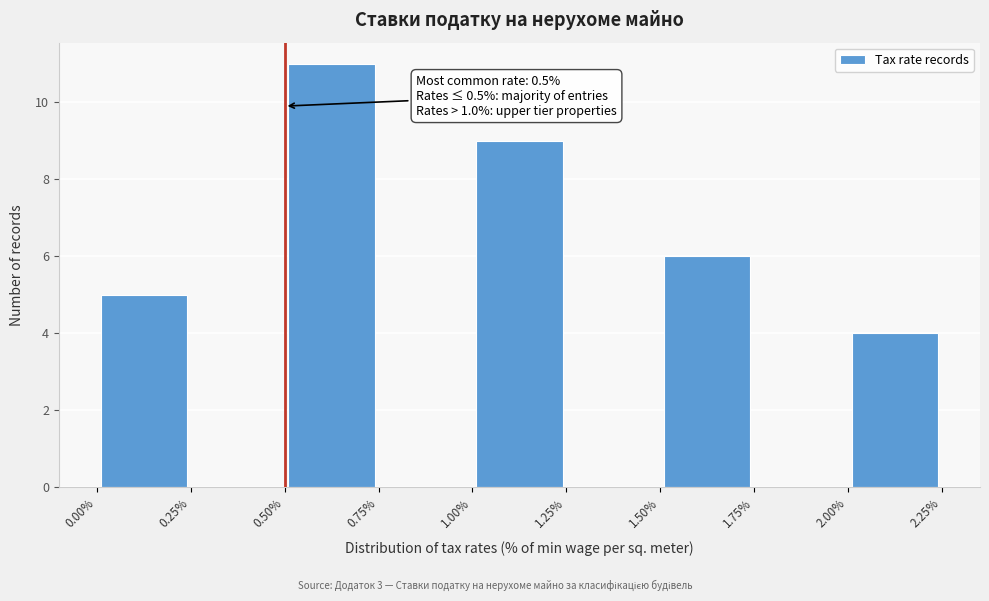

Which range on the x-axis has the tallest bar?

0.50% to 0.75%